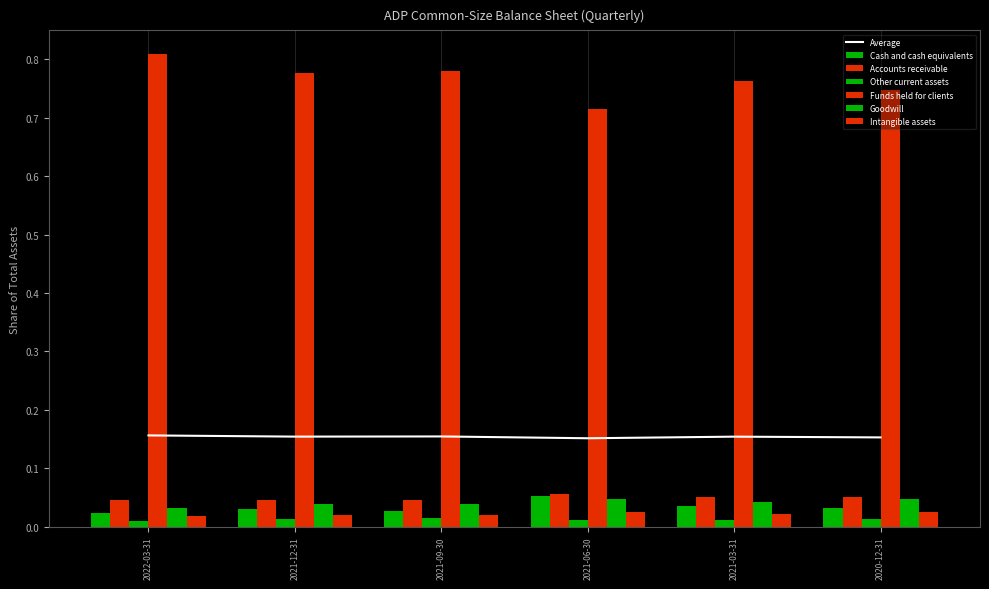

Reading left to right, extract all data points from this chart.

Cash and cash equivalents: 0.0	0.0	0.0	0.1	0.0	0.0
Accounts receivable: 0.0	0.0	0.0	0.1	0.1	0.1
Other current assets: 0.0	0.0	0.0	0.0	0.0	0.0
Funds held for clients: 0.8	0.8	0.8	0.7	0.8	0.7
Goodwill: 0.0	0.0	0.0	0.0	0.0	0.0
Intangible assets: 0.0	0.0	0.0	0.0	0.0	0.0